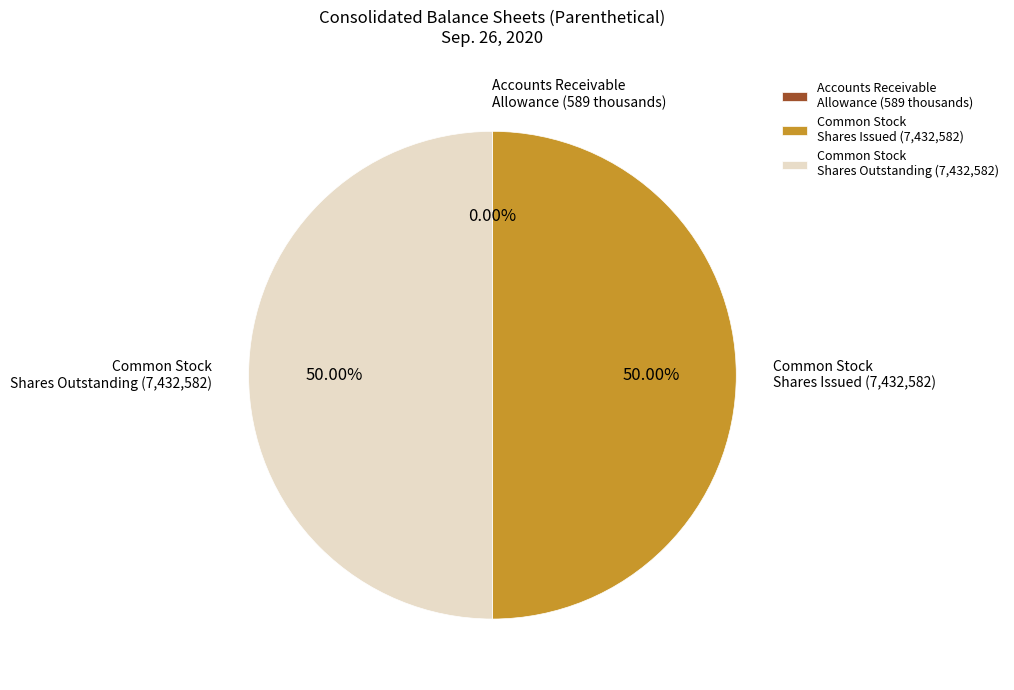

Do Common Stock Shares Issued (7,432,582) and Common Stock Shares Outstanding (7,432,582) together represent more than half of the pie?

Yes